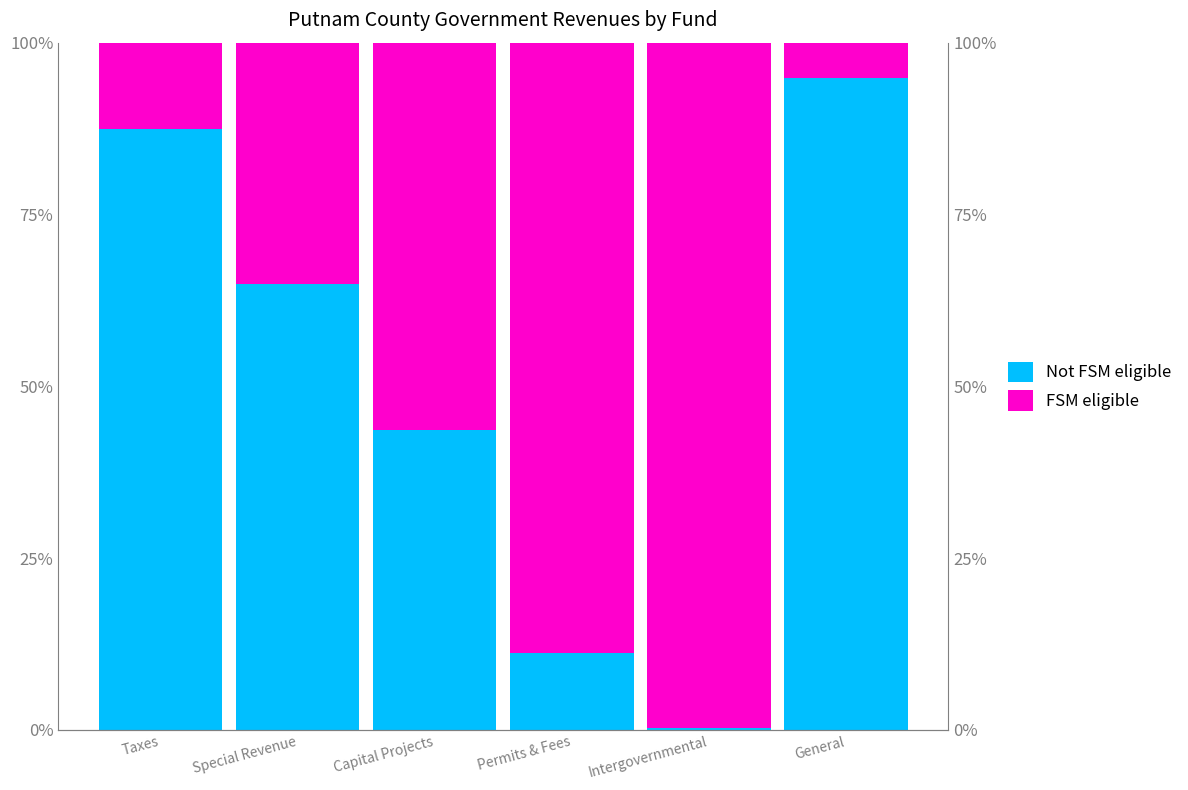

Reading right to left, list all the values displayed in this chart.

Not FSM eligible: General=0.9	Intergovernmental=0.0	Permits & Fees=0.1	Capital Projects=0.4	Special Revenue=0.6	Taxes=0.9
FSM eligible: General=0.1	Intergovernmental=1.0	Permits & Fees=0.9	Capital Projects=0.6	Special Revenue=0.4	Taxes=0.1